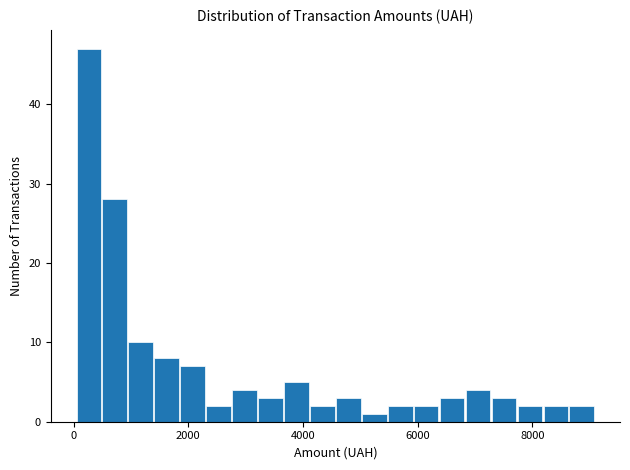

Read against the x-axis, roughly where is the centre of the tallest bar?

200